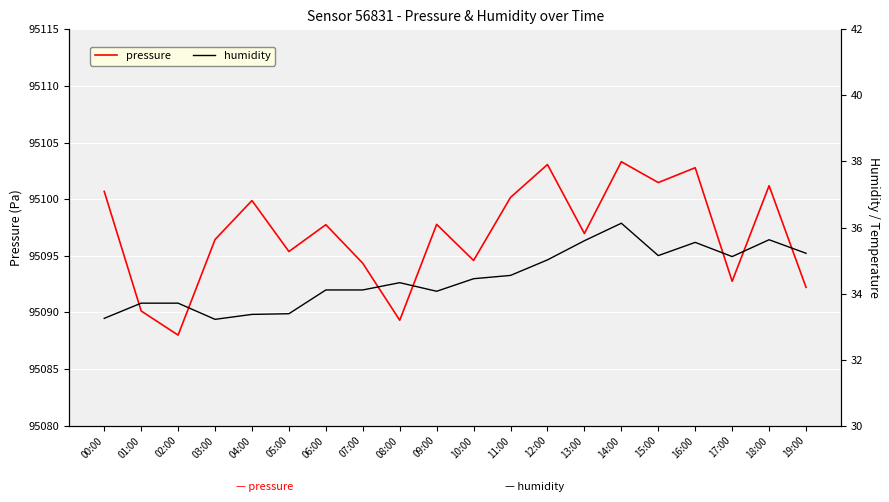

Where is the first local minimum for humidity?

03:00